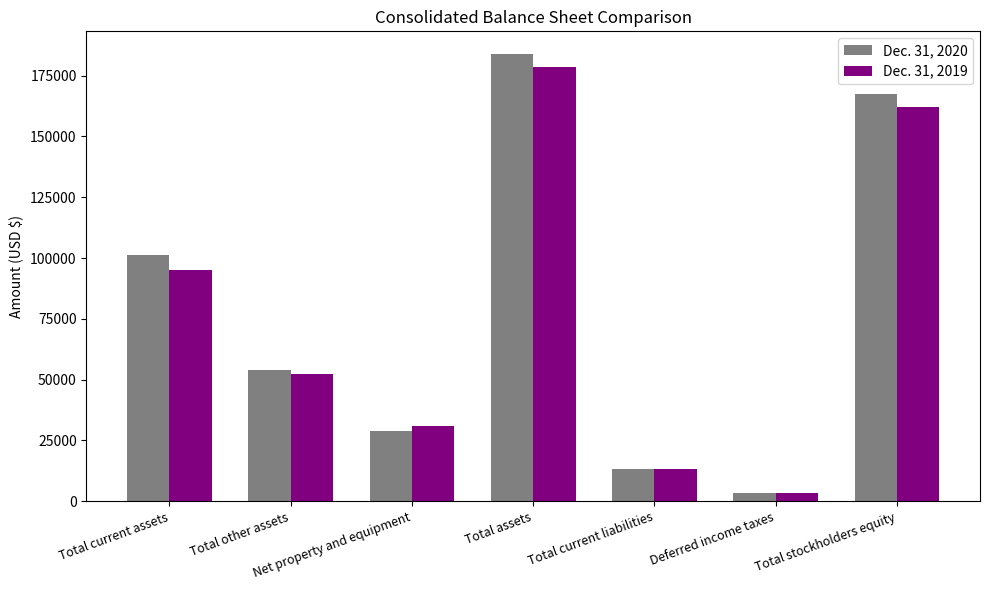

List the series in order of their overall mean, highest first.

Dec. 31, 2020, Dec. 31, 2019